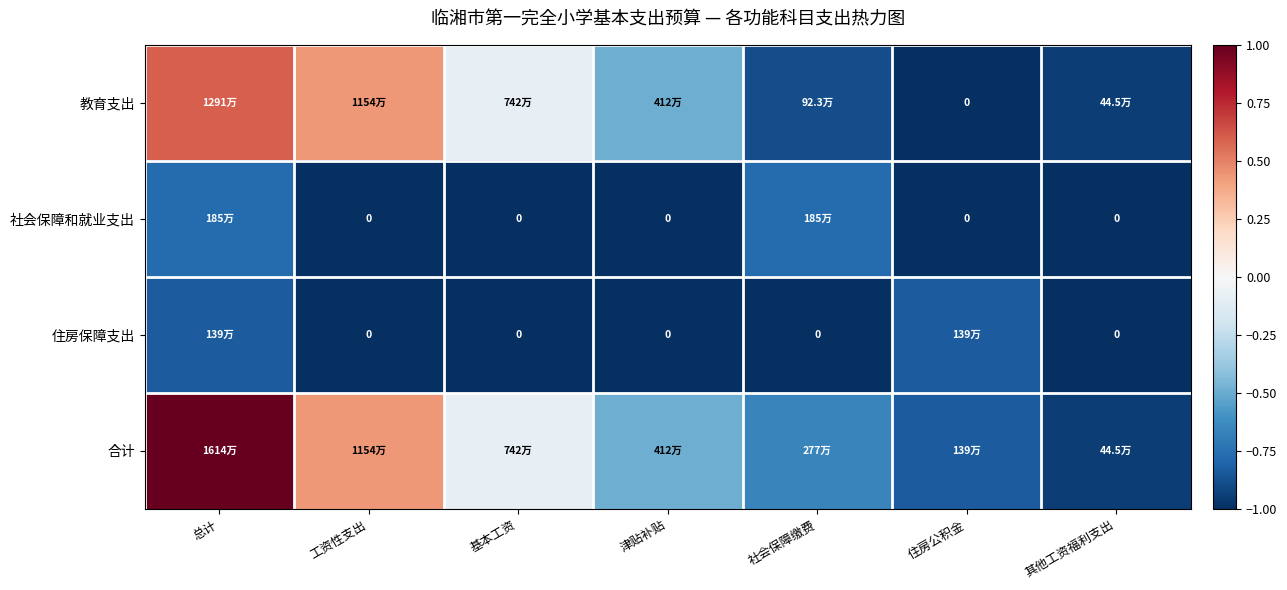

Which series has the largest range (max minus min)?

合计